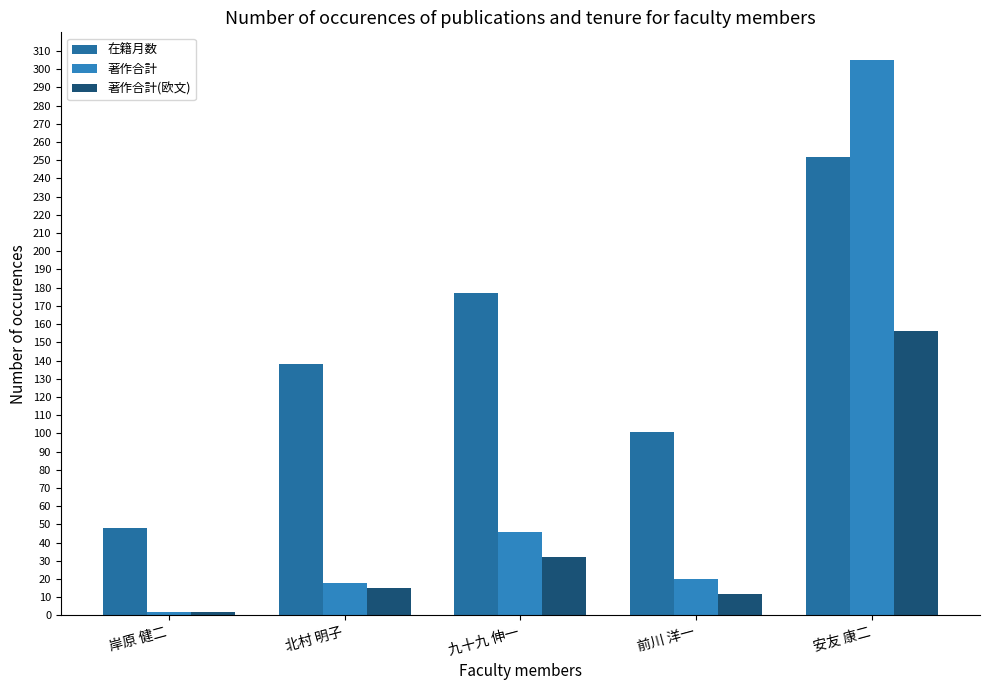

What is the smallest value displayed?

2